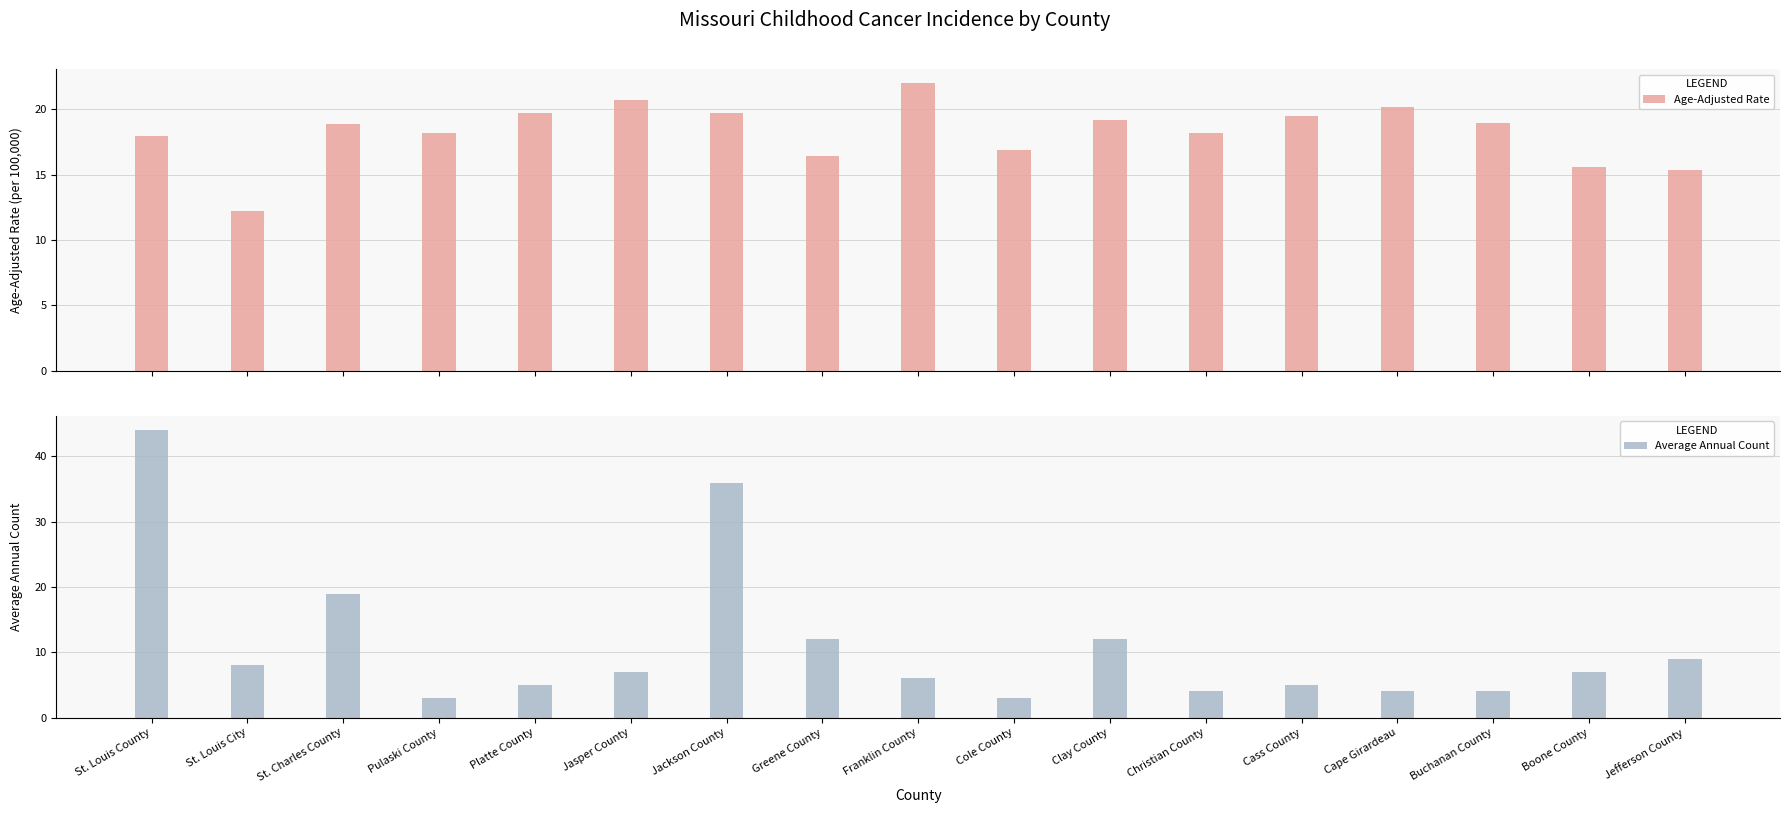

Between St. Louis County and Cass County, which series saw the biggest shift?

Average Annual Count